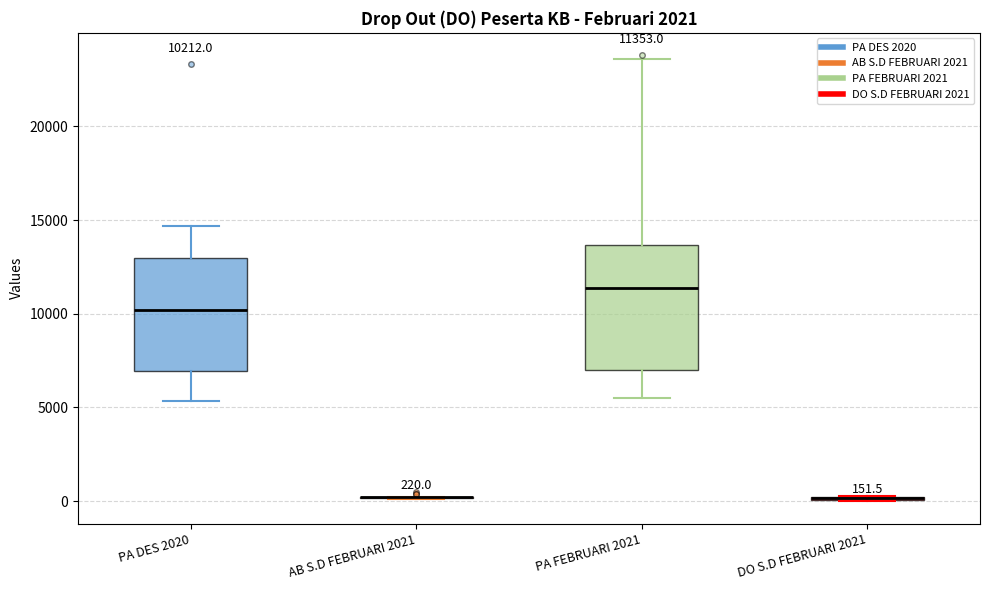

Comparing the boxes themselves (not the whiskers), which one is the tallest?

PA FEBRUARI 2021